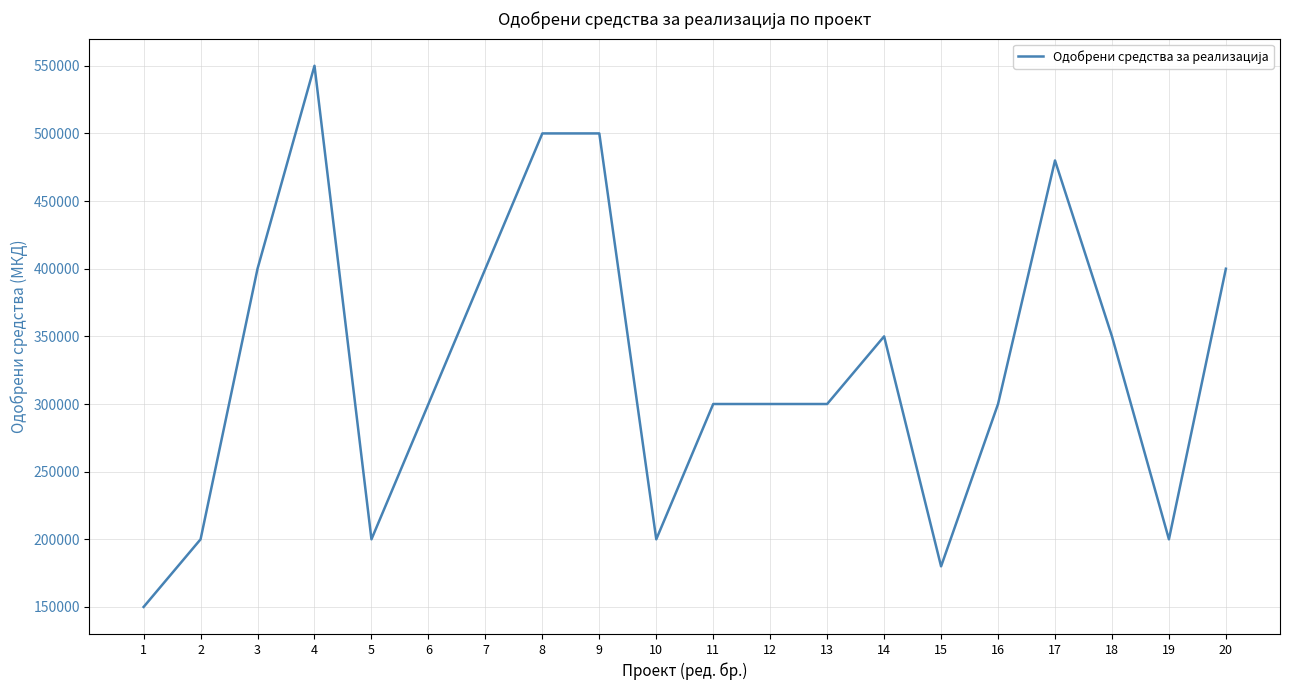

Is this an area chart (filled region under the line)?

No